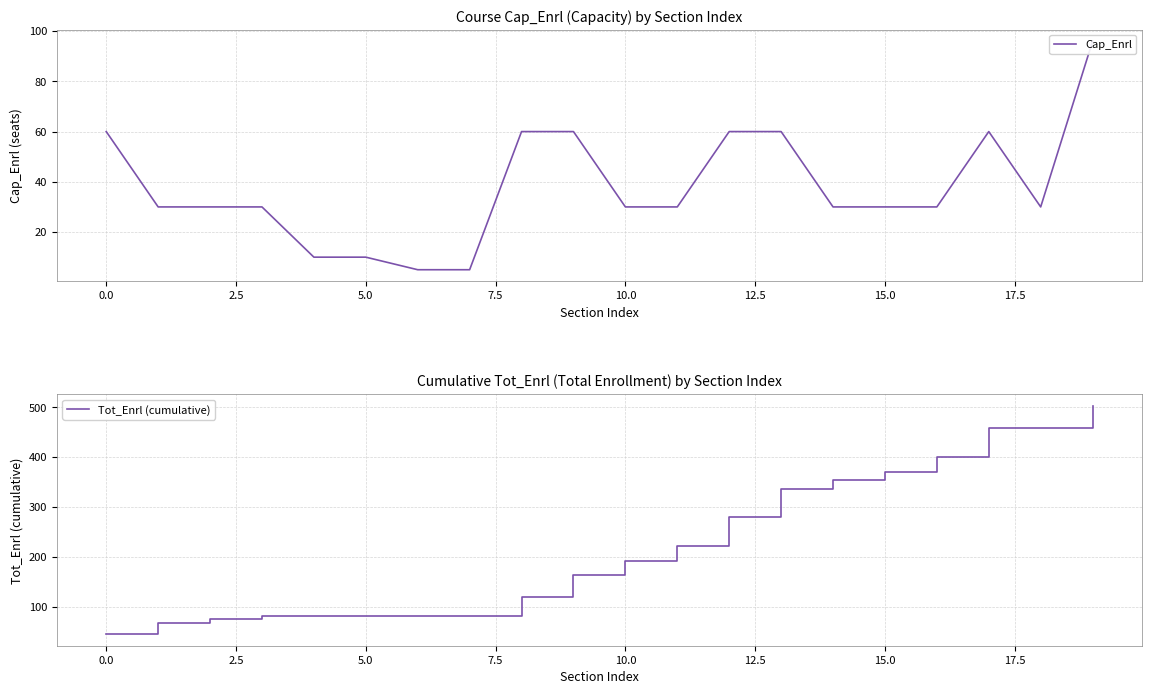

Does the chart have visible grid lines?

Yes